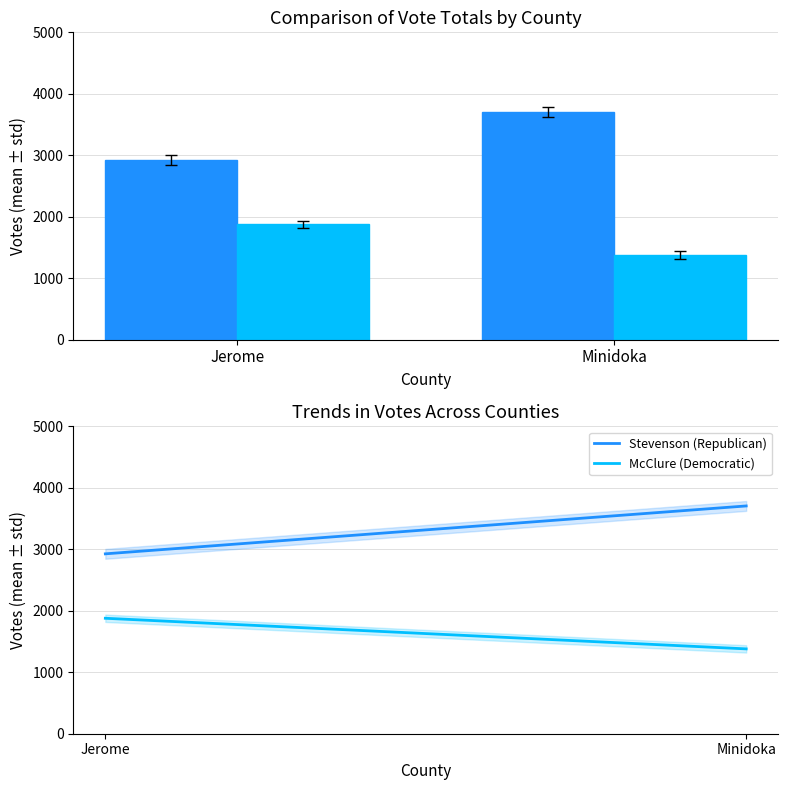

Rank the series by their maximum value, from highest to lowest.

Stevenson (Republican), McClure (Democratic)